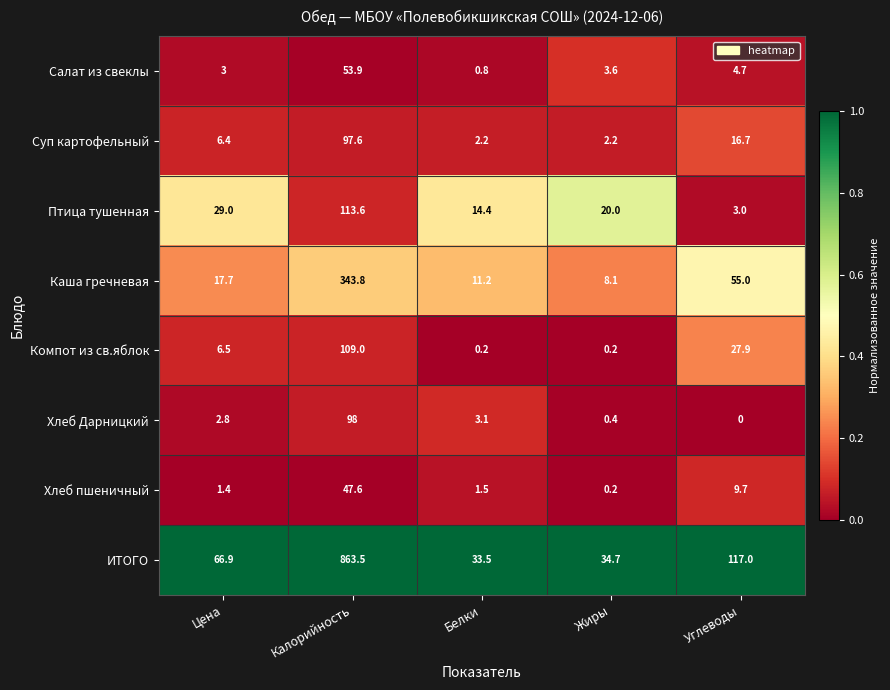

At how many categories does at least one series exceed 0?

5